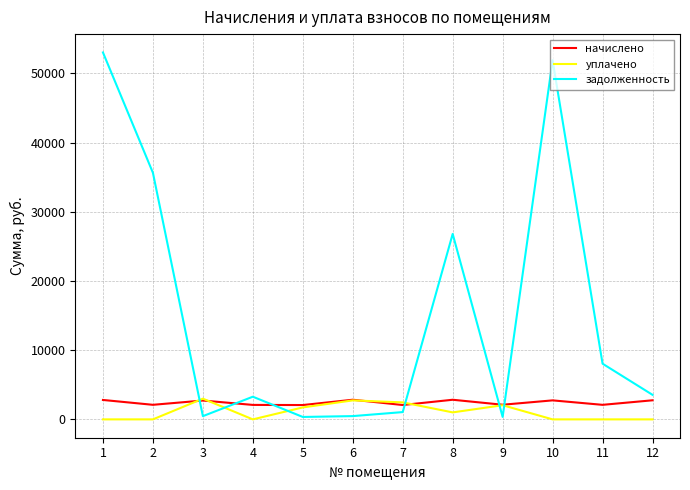

The value of уплачено at 5 is 1727.5. True or false?

True